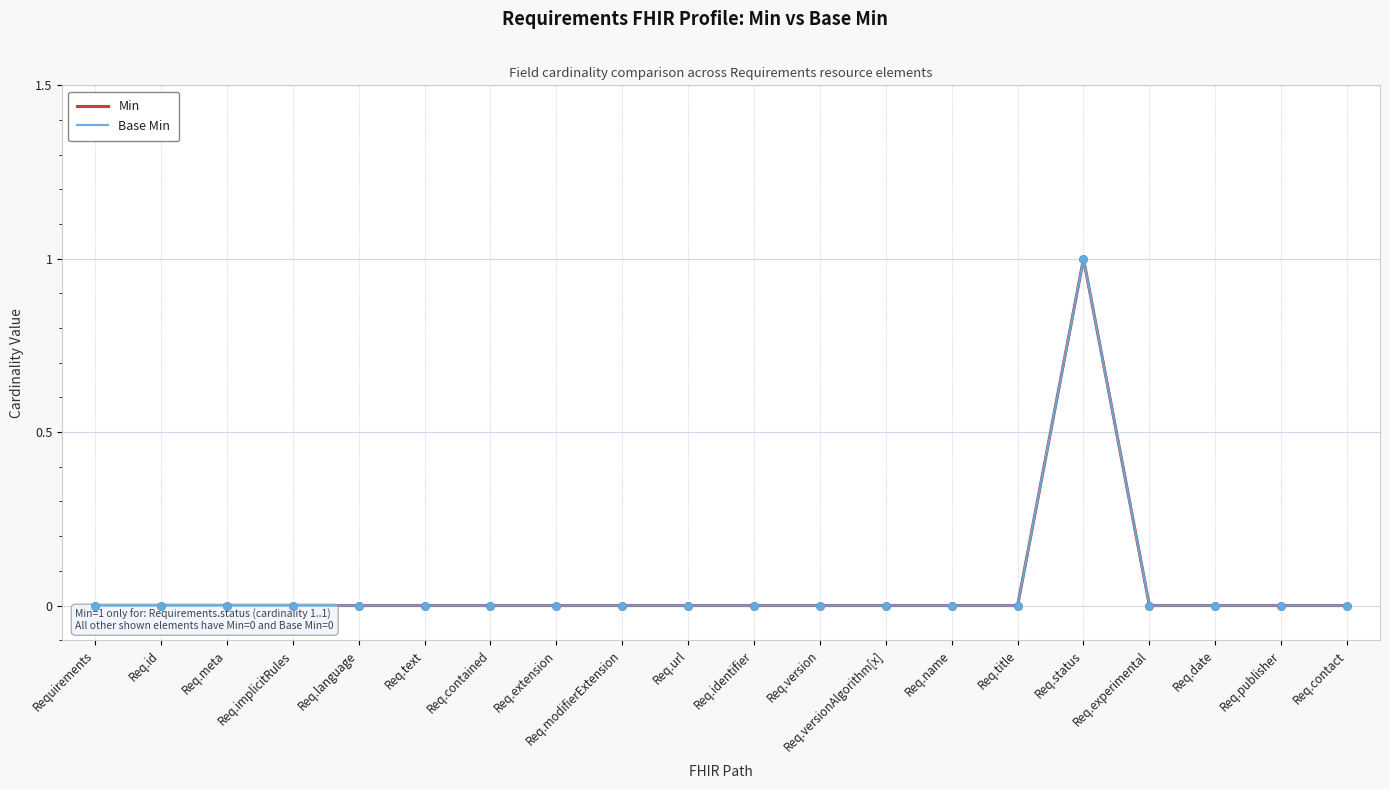

What are all the series names shown in the legend?

Min, Base Min